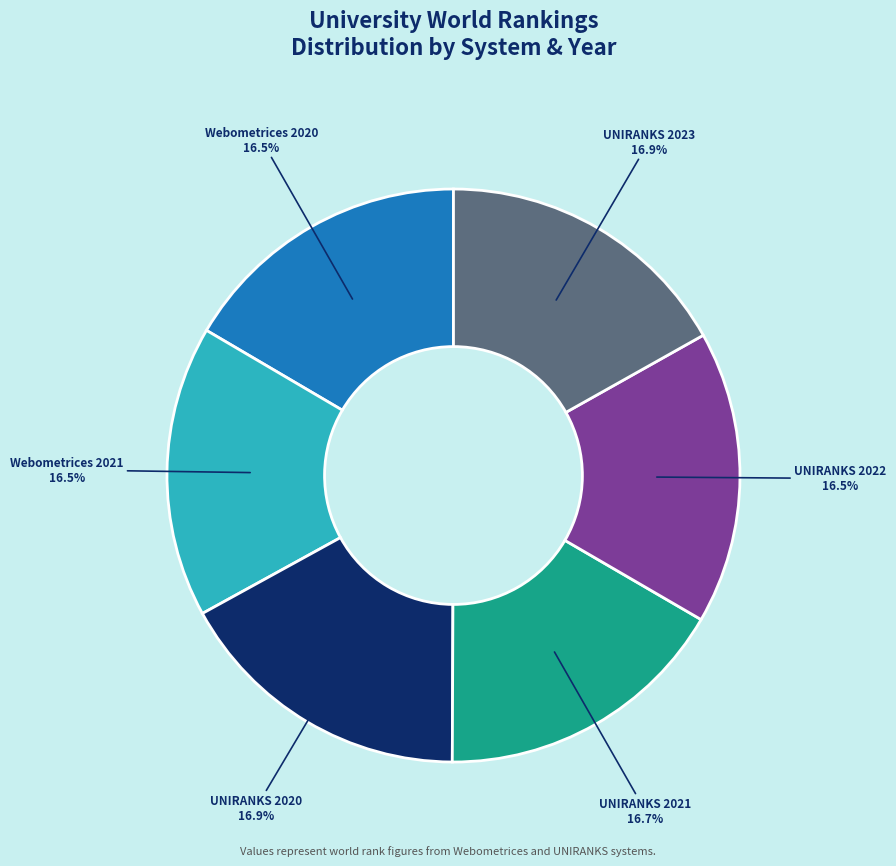

How many segments does this pie chart have?

6